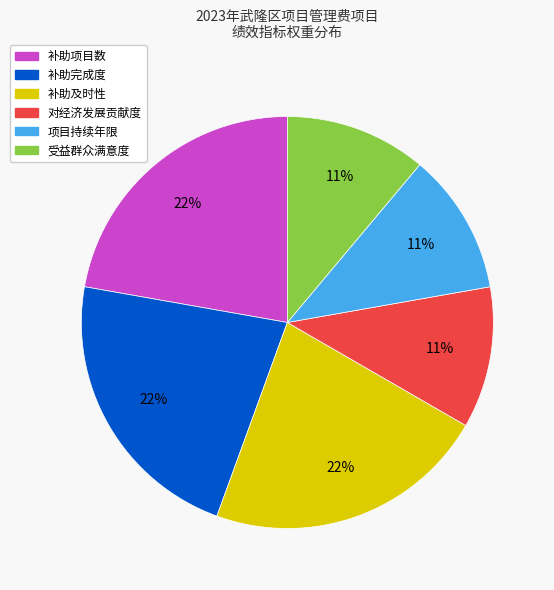

True or false: 对经济发展贡献度 accounts for 11% of the total.

True